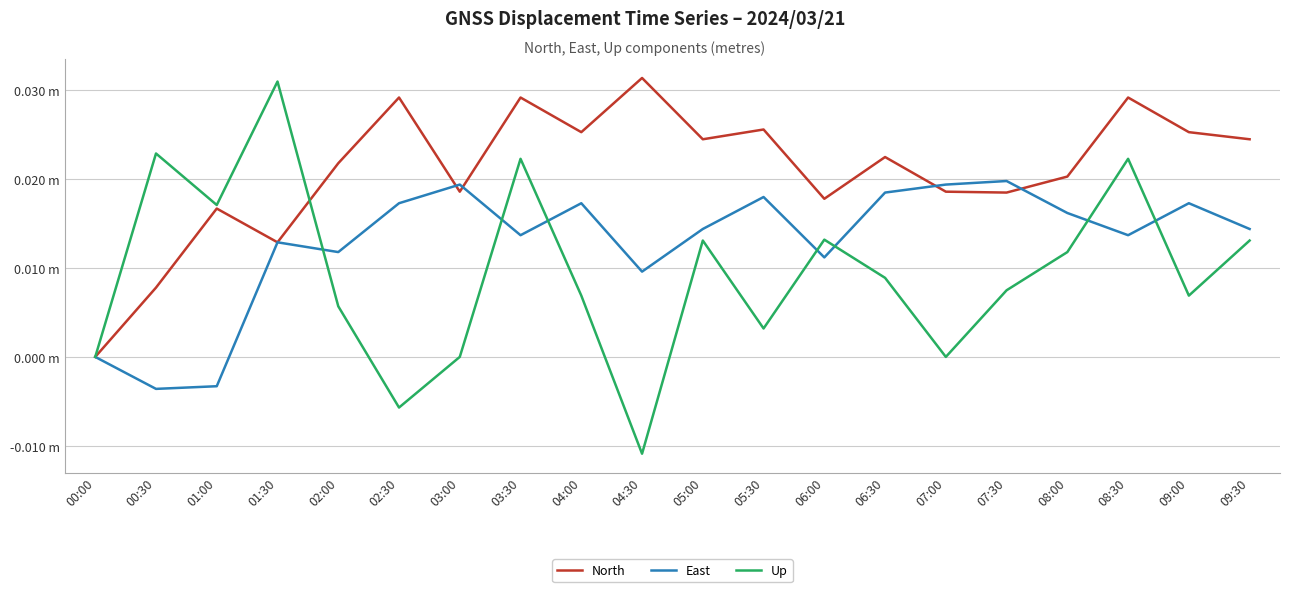

Reading left to right, transcribe all the data shown in this chart.

North: 00:00=0.0	00:30=0.0	01:00=0.0	01:30=0.0	02:00=0.0	02:30=0.0	03:00=0.0	03:30=0.0	04:00=0.0	04:30=0.0	05:00=0.0	05:30=0.0	06:00=0.0	06:30=0.0	07:00=0.0	07:30=0.0	08:00=0.0	08:30=0.0	09:00=0.0	09:30=0.0
East: 00:00=0.0	00:30=-0.0	01:00=-0.0	01:30=0.0	02:00=0.0	02:30=0.0	03:00=0.0	03:30=0.0	04:00=0.0	04:30=0.0	05:00=0.0	05:30=0.0	06:00=0.0	06:30=0.0	07:00=0.0	07:30=0.0	08:00=0.0	08:30=0.0	09:00=0.0	09:30=0.0
Up: 00:00=0.0	00:30=0.0	01:00=0.0	01:30=0.0	02:00=0.0	02:30=-0.0	03:00=0.0	03:30=0.0	04:00=0.0	04:30=-0.0	05:00=0.0	05:30=0.0	06:00=0.0	06:30=0.0	07:00=0.0	07:30=0.0	08:00=0.0	08:30=0.0	09:00=0.0	09:30=0.0